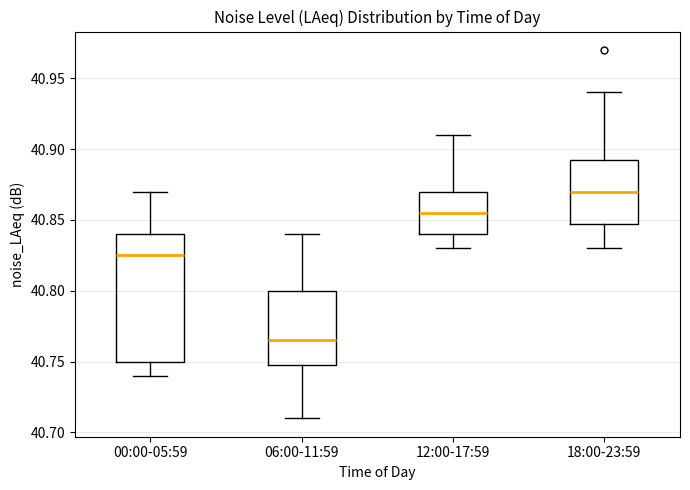

Which box's median line is the highest?

18:00-23:59